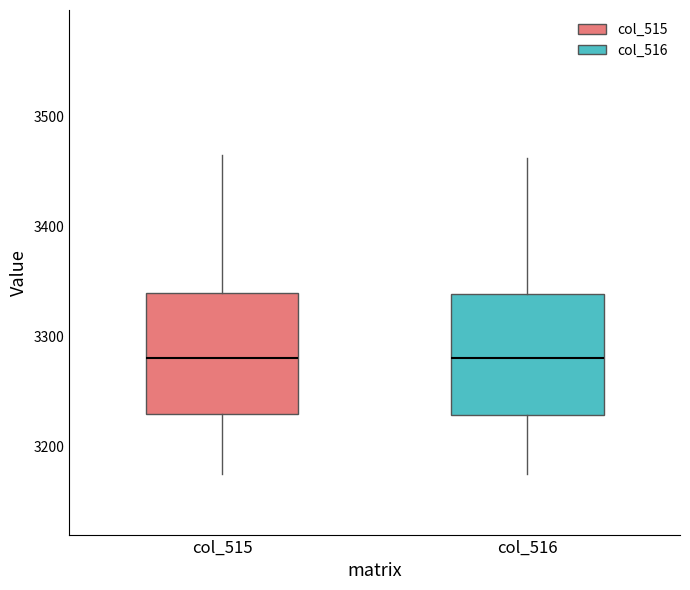

Where does the upper whisker of the box for col_515 end on the y-axis? The values are not printed on the chart, so give them approximately, as read against the axis.

3470